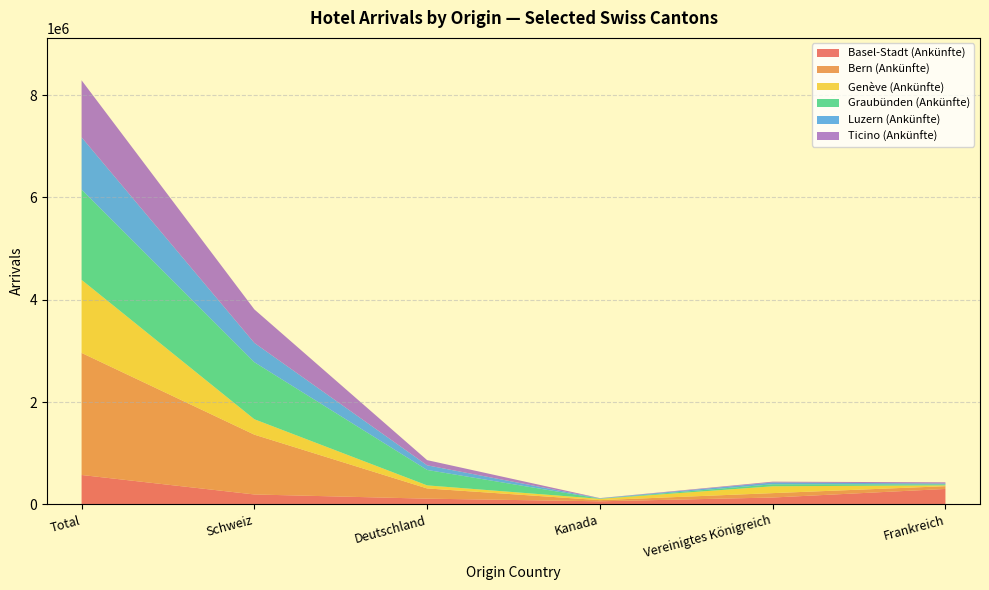

Reading left to right, what are all the values shown in this chart?

Basel-Stadt (Ankünfte): Total=574307	Schweiz=193504	Deutschland=111510	Kanada=59855	Vereinigtes Königreich=133829	Frankreich=301343
Bern (Ankünfte): Total=2386512	Schweiz=1169260	Deutschland=199574	Kanada=22447	Vereinigtes Königreich=85770	Frankreich=53650
Genève (Ankünfte): Total=1428347	Schweiz=301343	Deutschland=59855	Kanada=25831	Vereinigtes Königreich=133829	Frankreich=16501
Graubünden (Ankünfte): Total=1765956	Schweiz=1114770	Deutschland=301762	Kanada=4078	Vereinigtes Königreich=39261	Frankreich=19855
Luzern (Ankünfte): Total=1021171	Schweiz=377340	Deutschland=90817	Kanada=6445	Vereinigtes Königreich=35028	Frankreich=16743
Ticino (Ankünfte): Total=1114519	Schweiz=655163	Deutschland=101080	Kanada=3689	Vereinigtes Königreich=15883	Frankreich=22794